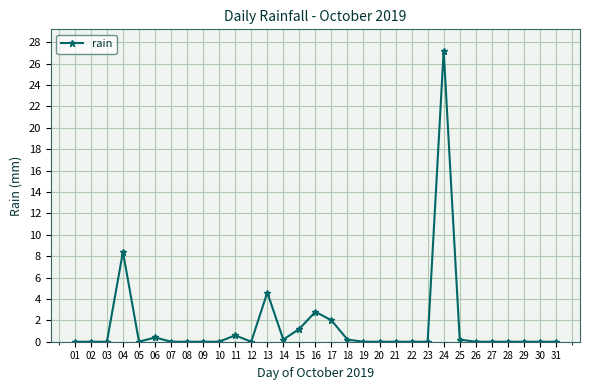

True or false: the data has more than 2 interior local peaks.

True